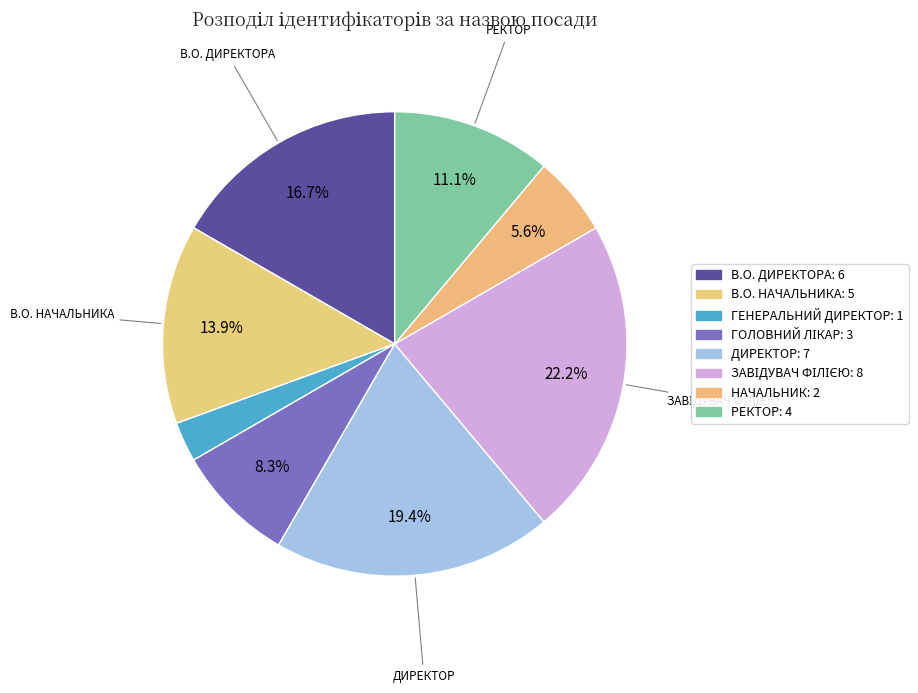

How many segments does this pie chart have?

8